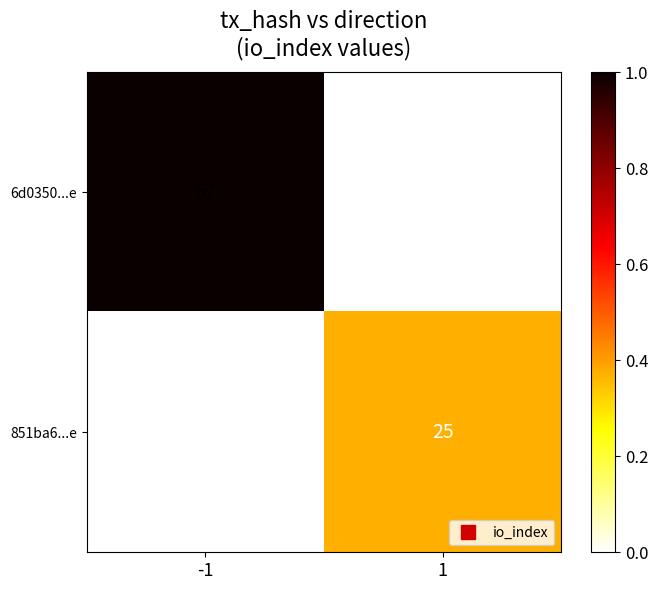

True or false: 6d0350...e has a value of 1.4 at -1.

False